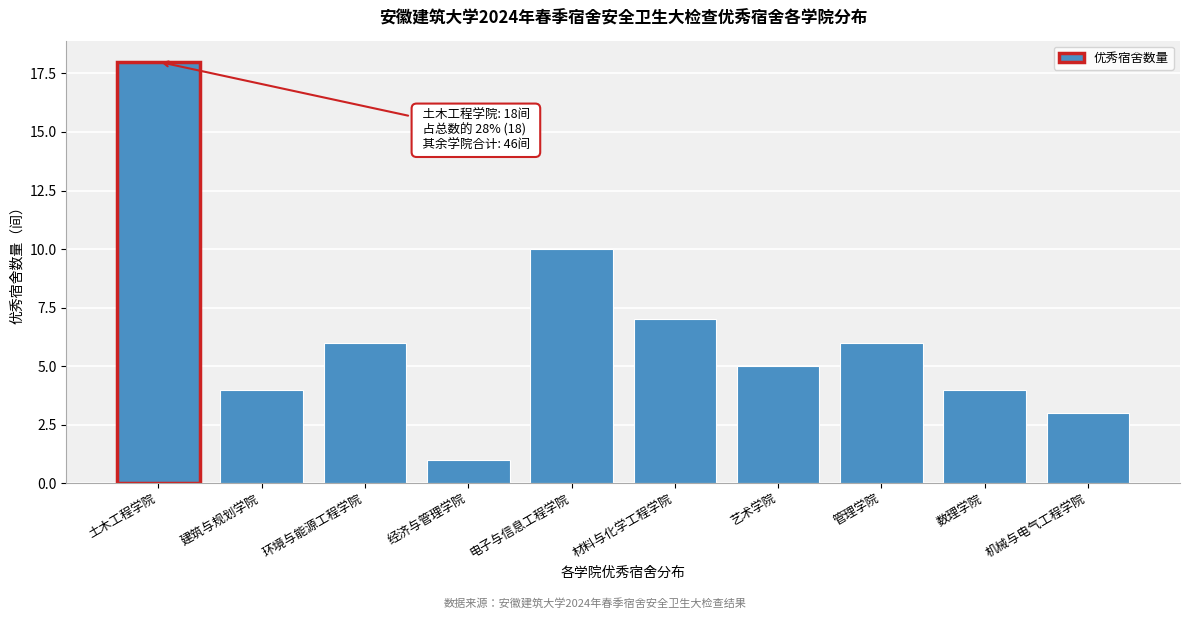

Reading left to right, transcribe all the data shown in this chart.

土木工程学院=18	建筑与规划学院=4	环境与能源工程学院=6	经济与管理学院=1	电子与信息工程学院=10	材料与化学工程学院=7	艺术学院=5	管理学院=6	数理学院=4	机械与电气工程学院=3